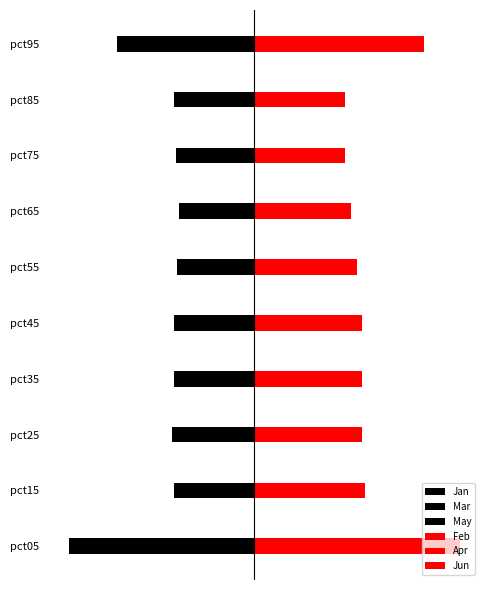

Which series has the widest spread of values?

Jan